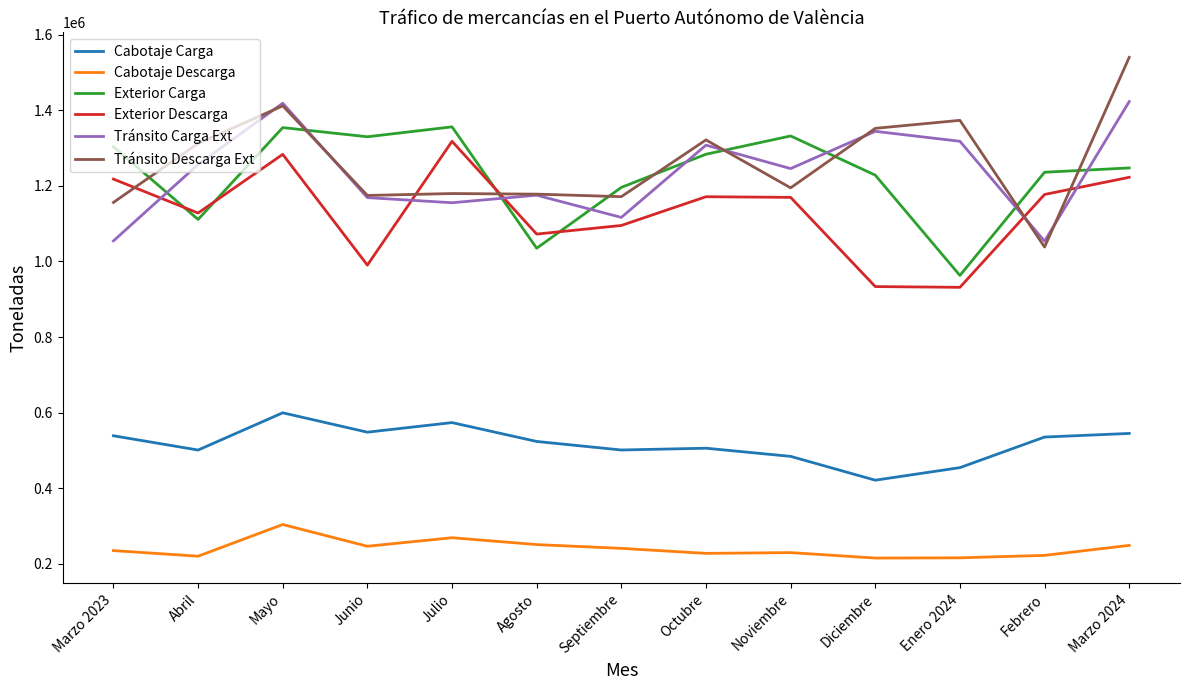

What is the spread (max minus min) of values at Julio?

1087131